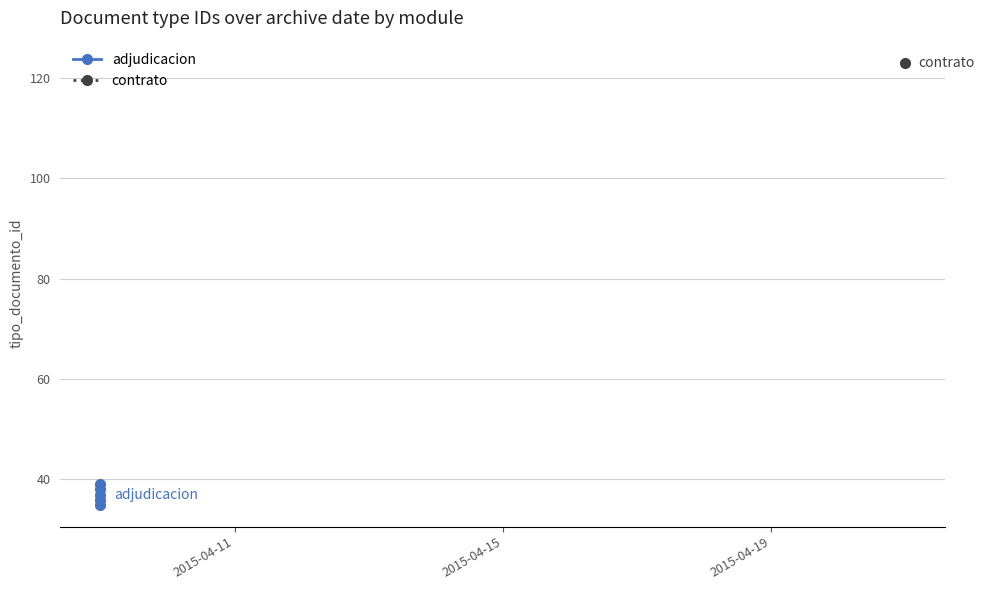

What is the greatest value displayed?

39